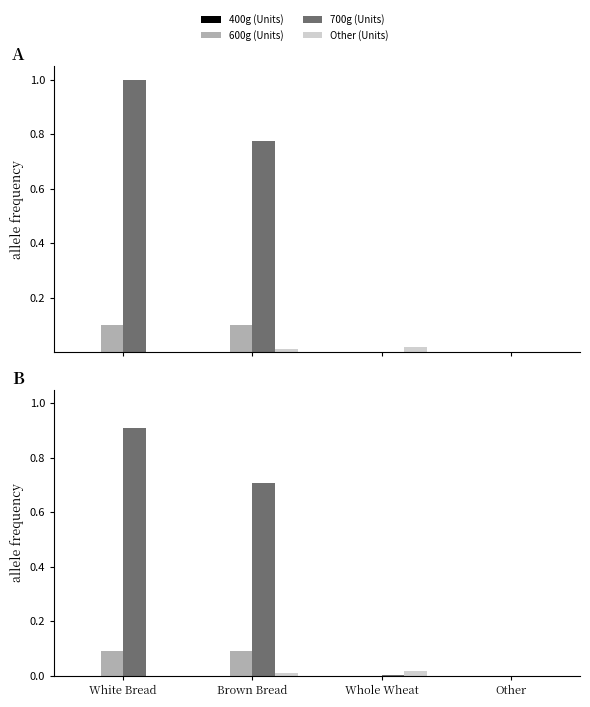

What position from the right is Brown Bread?

3